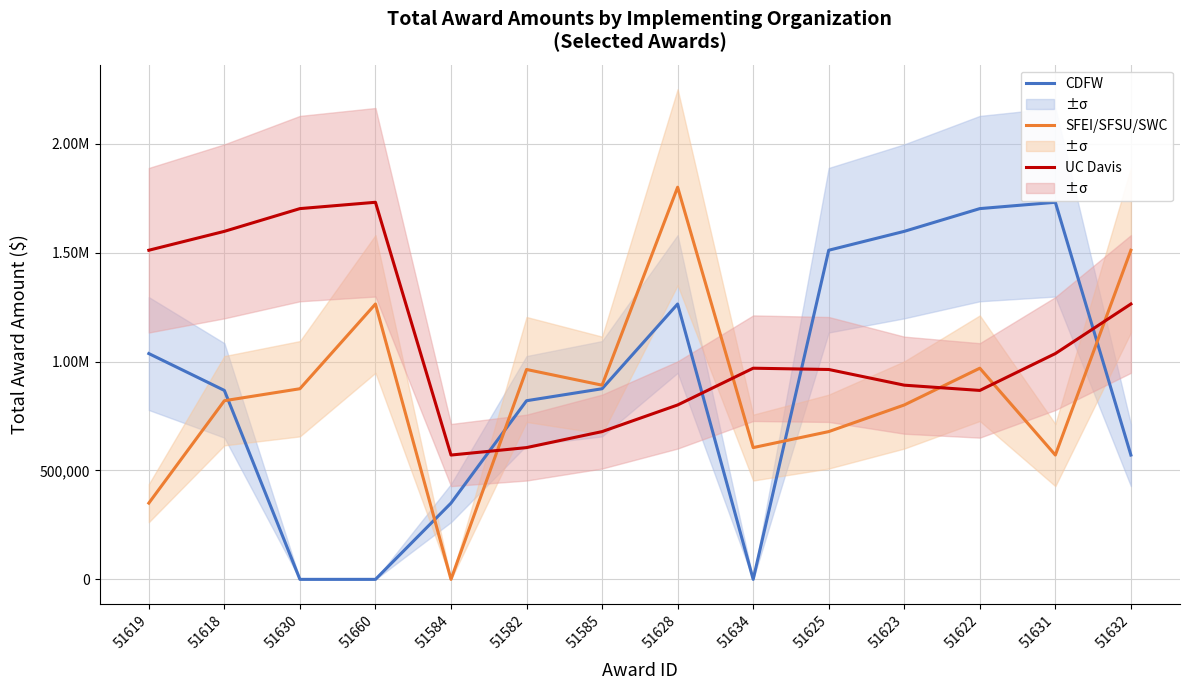

How many times do SFEI/SFSU/SWC and CDFW cross each other?

5